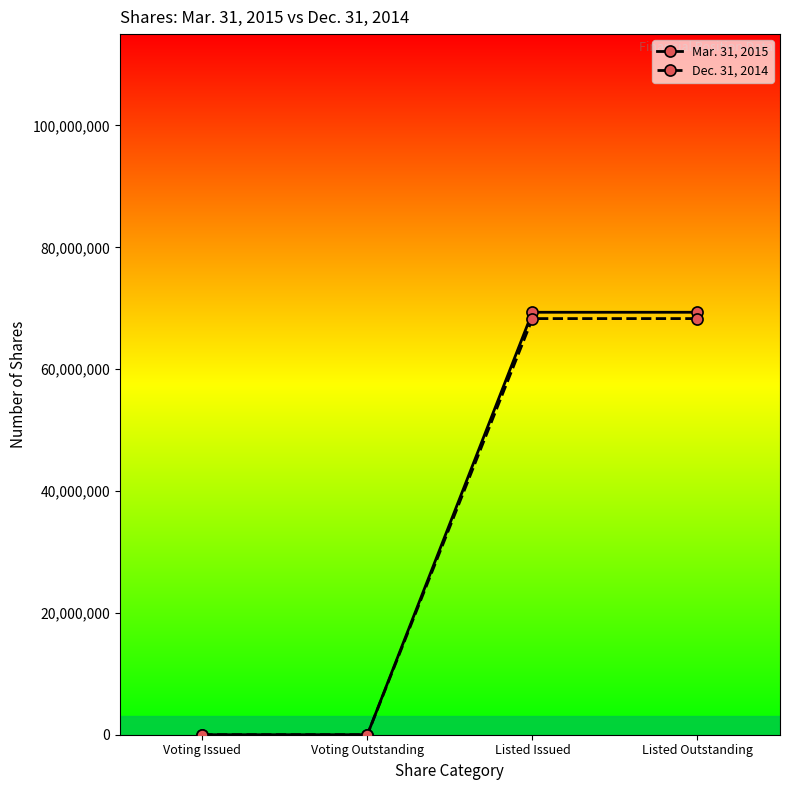

Is the value of Dec. 31, 2014 at Voting Outstanding greater than the value of Mar. 31, 2015 at Listed Outstanding?

No